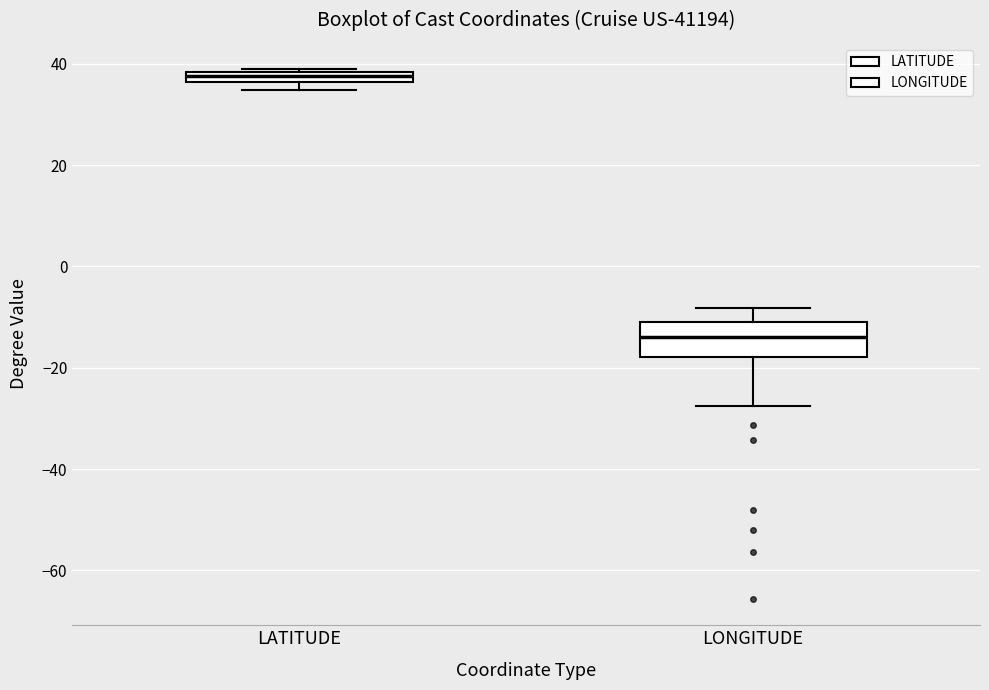

Which box's median line is the lowest?

LONGITUDE